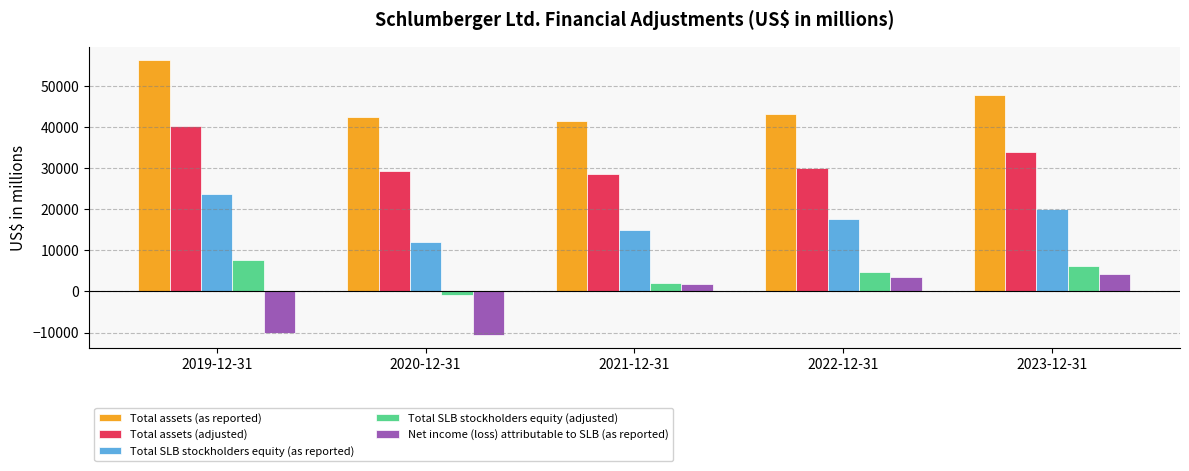

Reading left to right, what are all the values shown in this chart?

Total assets (as reported): 2019-12-31=56312	2020-12-31=42434	2021-12-31=41511	2022-12-31=43135	2023-12-31=47957
Total assets (adjusted): 2019-12-31=40270	2020-12-31=29454	2021-12-31=28521	2022-12-31=30153	2023-12-31=33873
Total SLB stockholders equity (as reported): 2019-12-31=23760	2020-12-31=12071	2021-12-31=15004	2022-12-31=17685	2023-12-31=20189
Total SLB stockholders equity (adjusted): 2019-12-31=7718	2020-12-31=-909	2021-12-31=2014	2022-12-31=4703	2023-12-31=6105
Net income (loss) attributable to SLB (as reported): 2019-12-31=-10137	2020-12-31=-10518	2021-12-31=1881	2022-12-31=3441	2023-12-31=4203